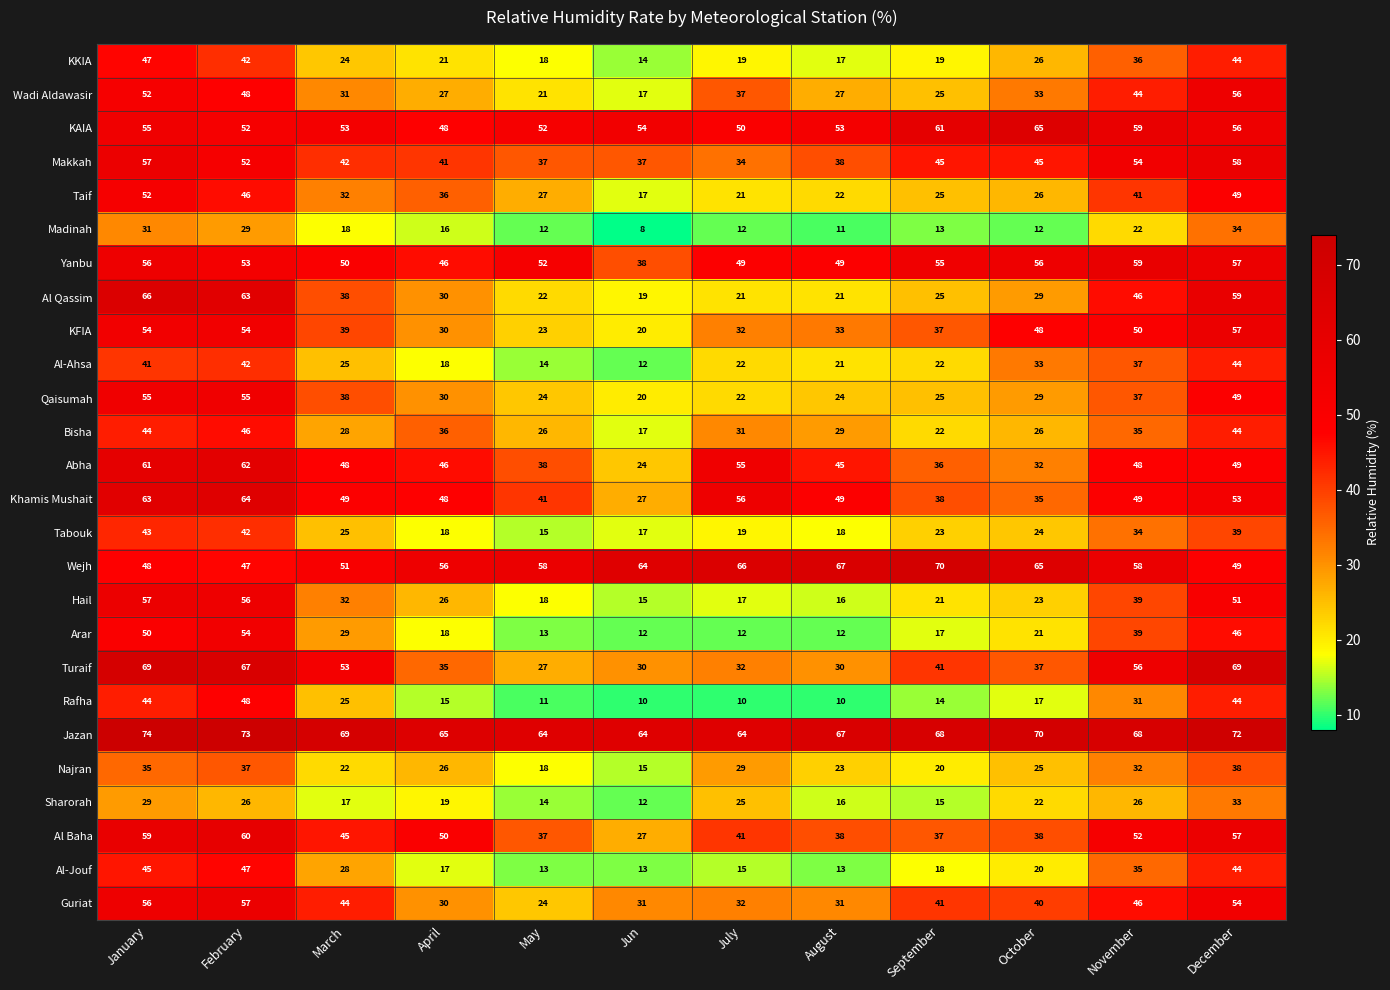

At how many categories does at least one series exceed 11?

12